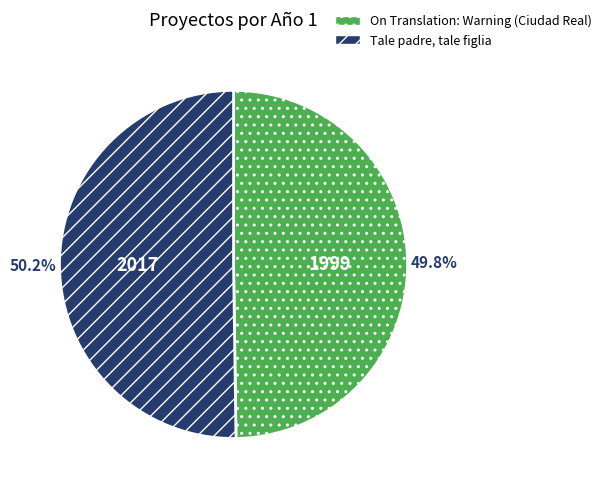

The Tale padre, tale figlia slice represents 43% of the pie. True or false?

False